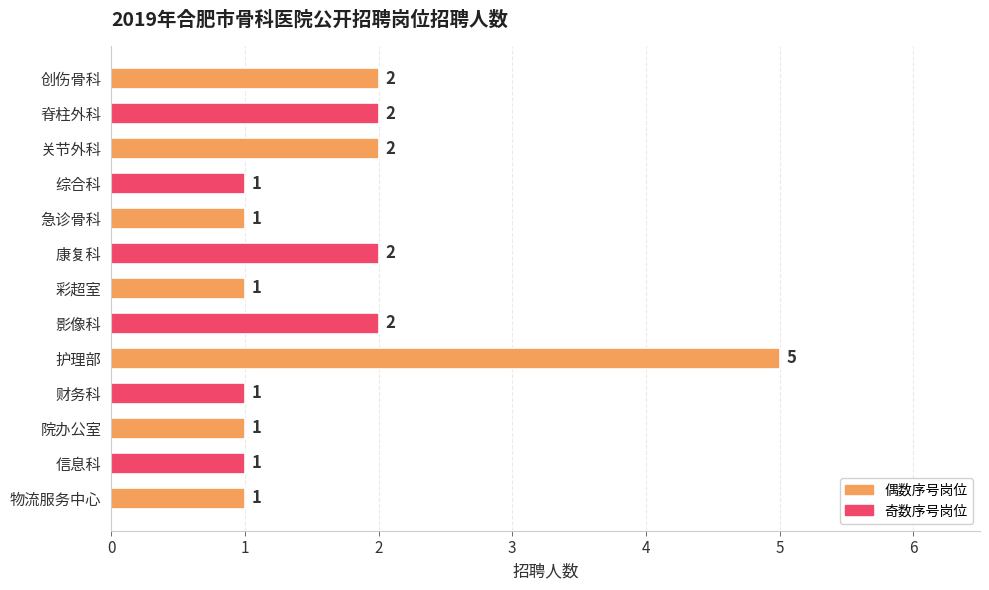

What is the difference between the maximum and second lowest values?

4